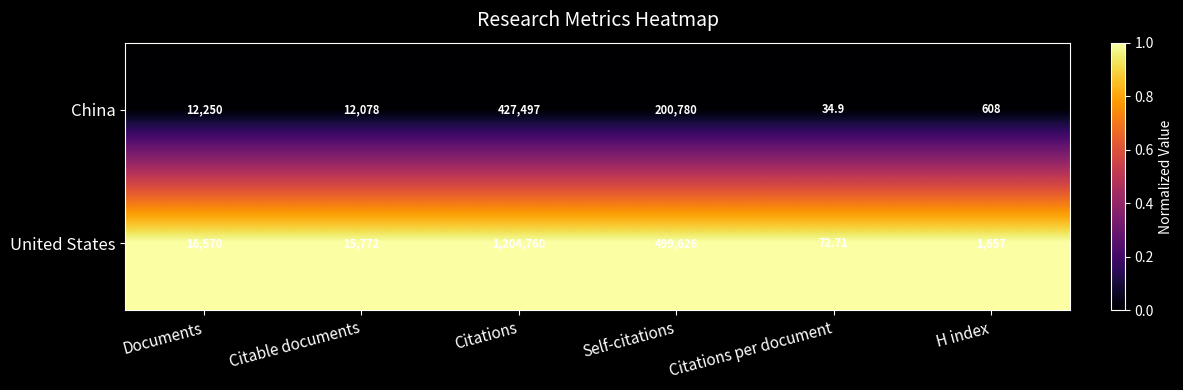

Which series has the widest spread of values?

United States